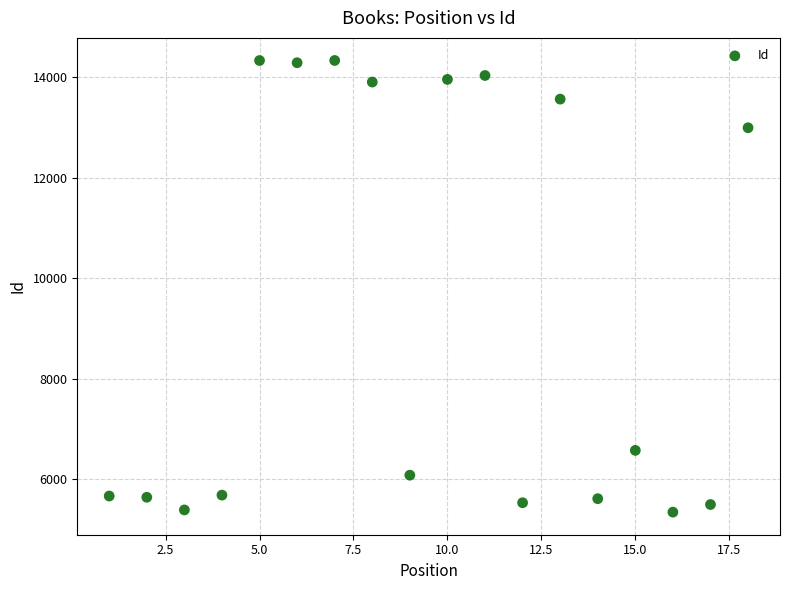

What Y value in the scatter plot is closest to 9841?

12999